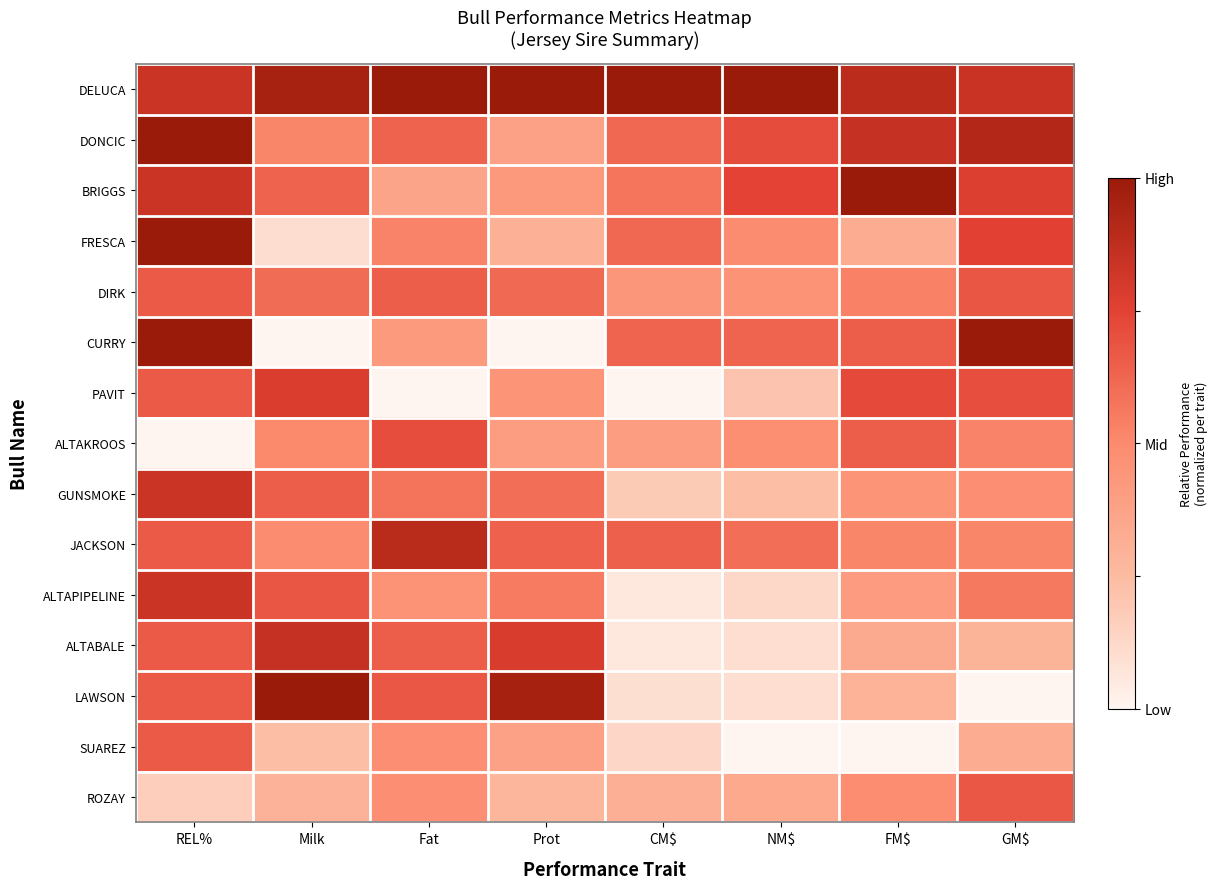

What is the total value across all series at CM$?

5.8